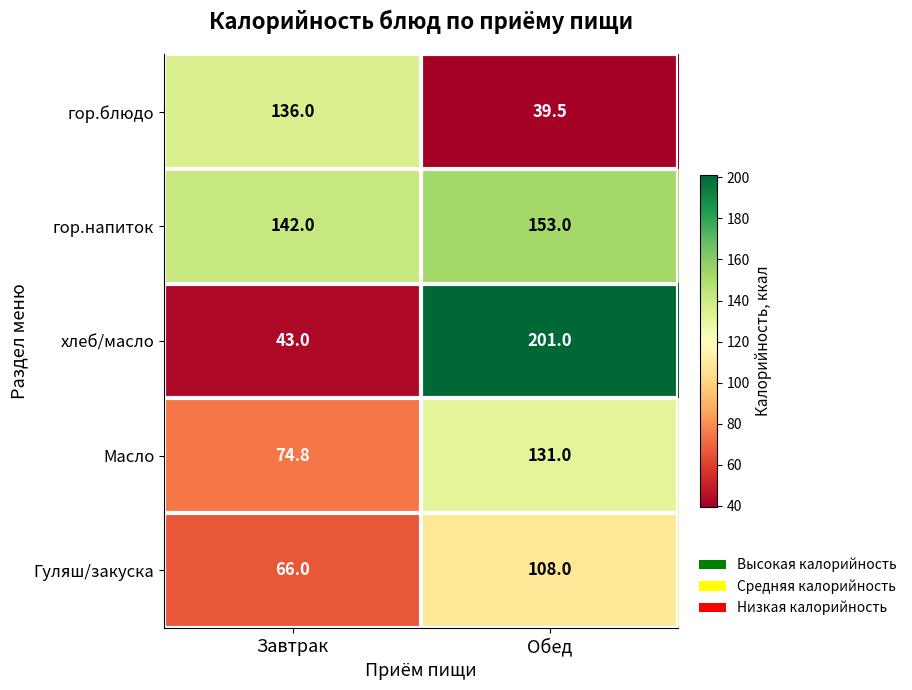

What is the minimum value shown in the chart?

39.5